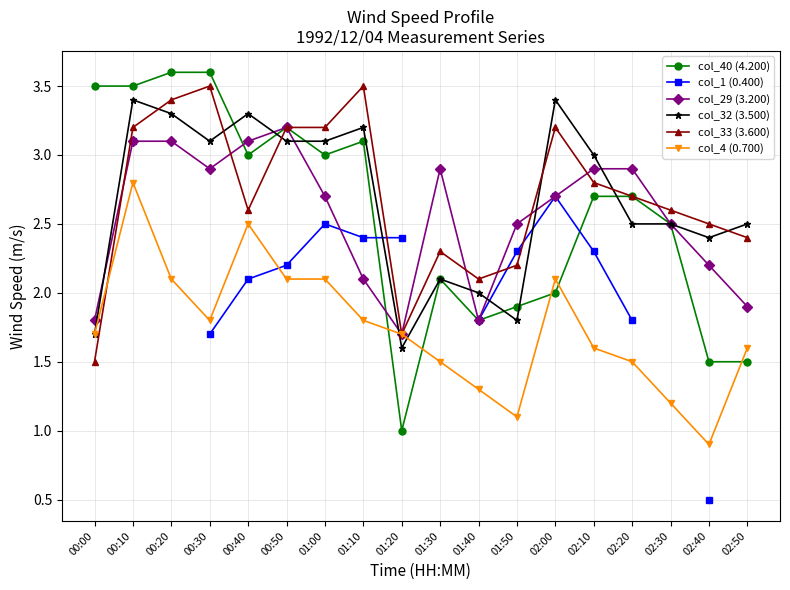

What is the difference between the maximum and minimum values in the col_32 (3.500) series?

1.8